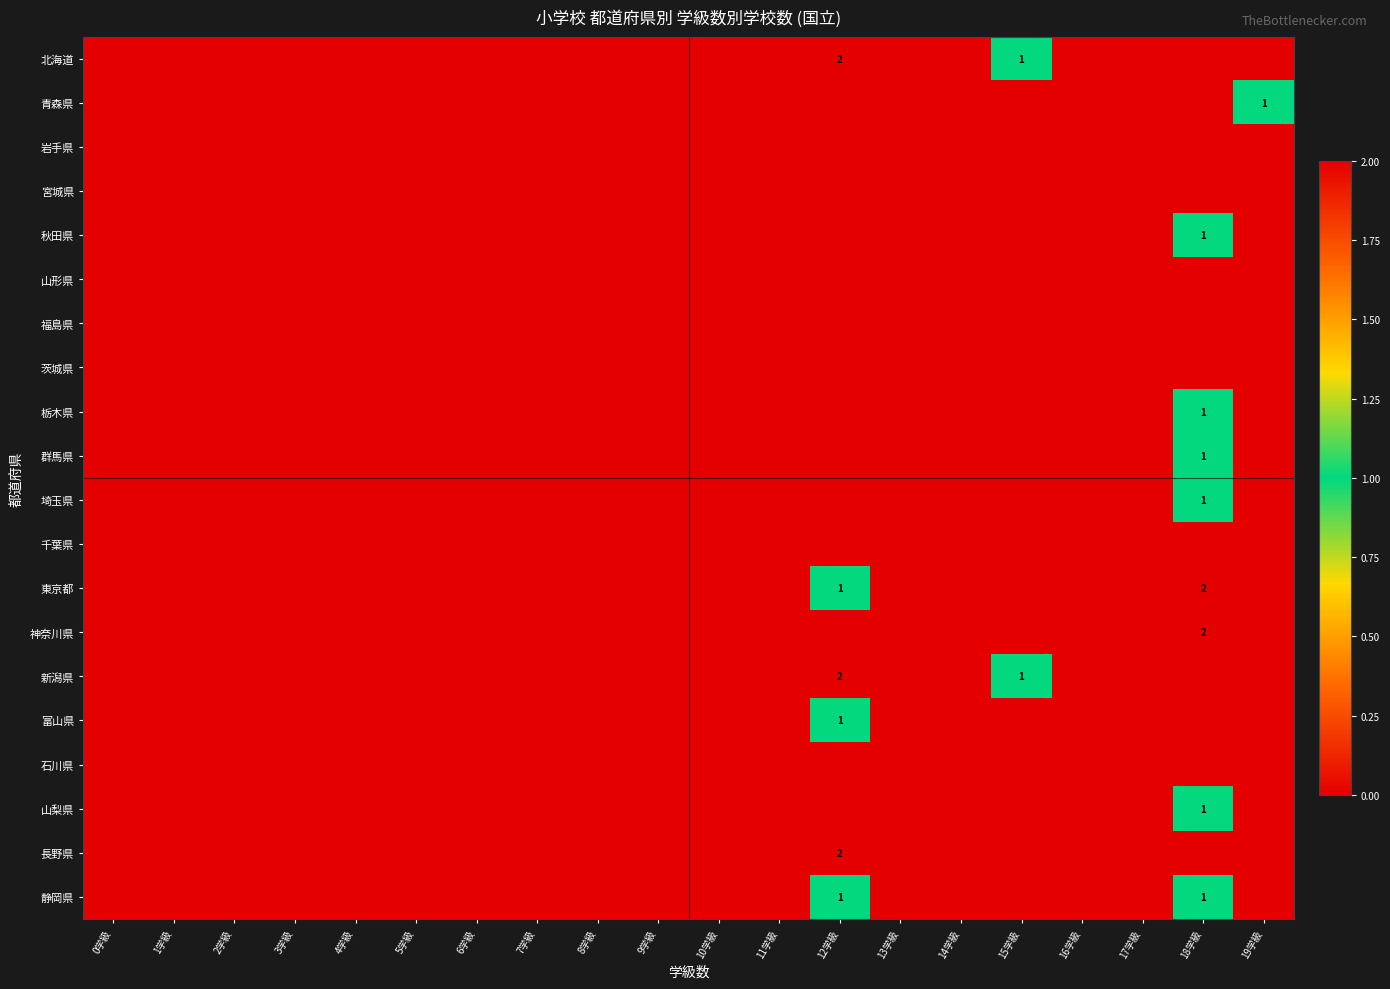

The 栃木県 series shows 0 at 9学級. True or false?

True